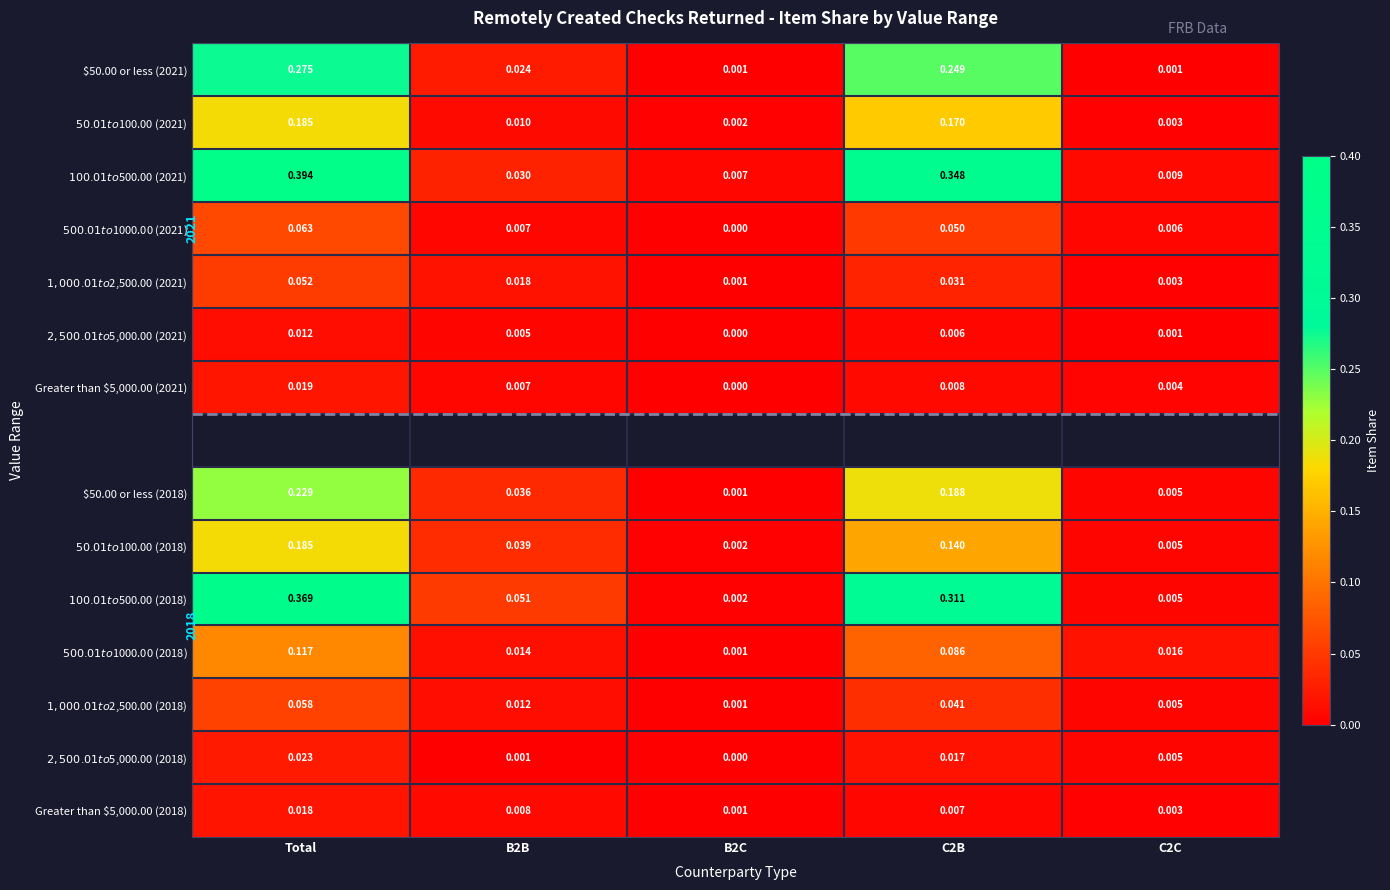

The $100.01 to $500.00 (2018) series shows 0.3 at C2B. True or false?

True